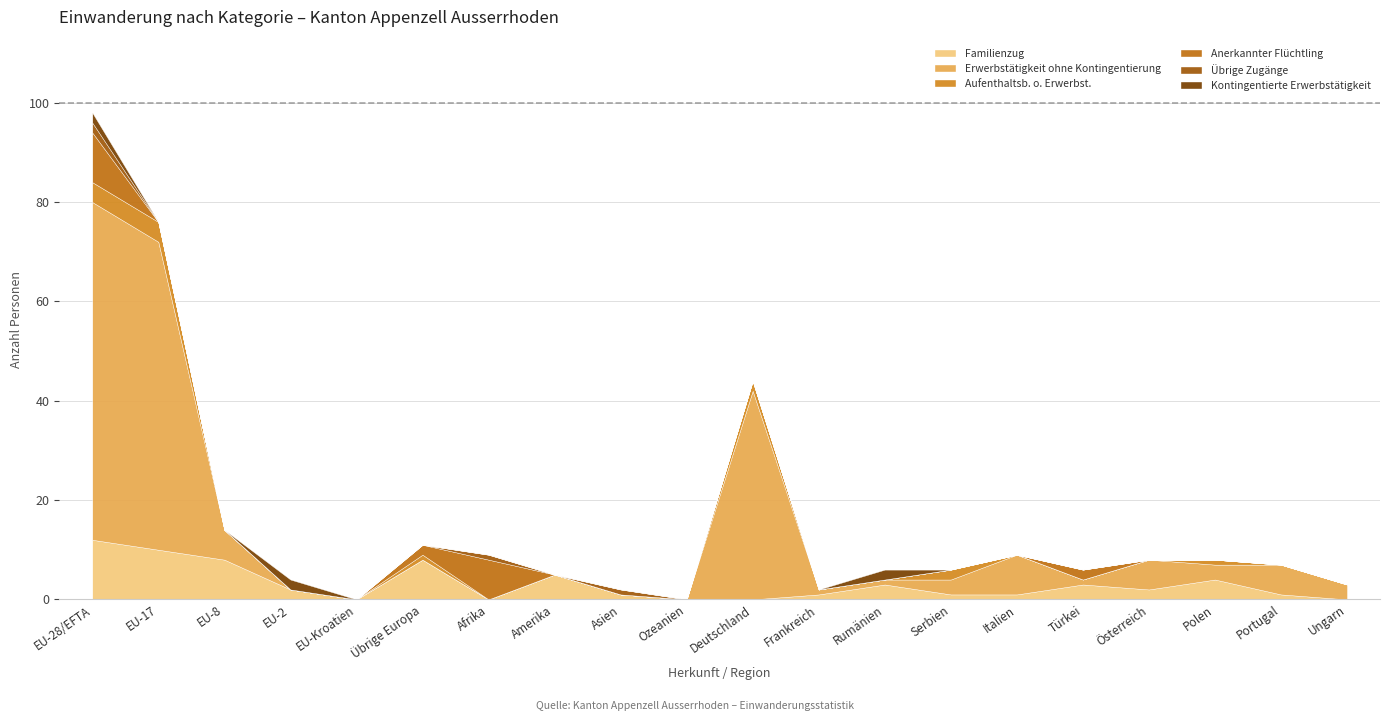

True or false: Aufenthaltsb. o. Erwerbst. and Erwerbstätigkeit ohne Kontingentierung intersect in this chart.

False